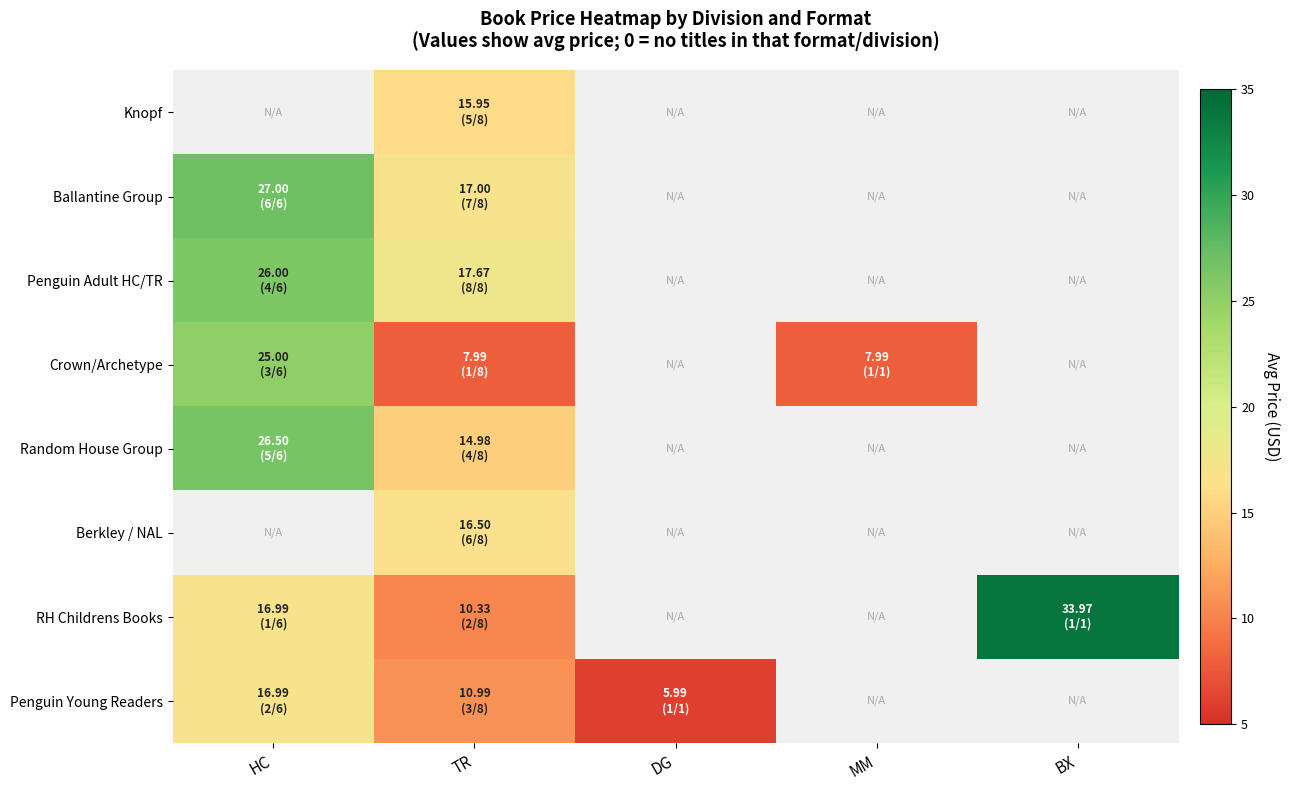

Rank the series at TR from highest to lowest value.

Penguin Adult HC/TR, Ballantine Group, Berkley / NAL, Knopf, Random House Group, Penguin Young Readers, RH Childrens Books, Crown/Archetype